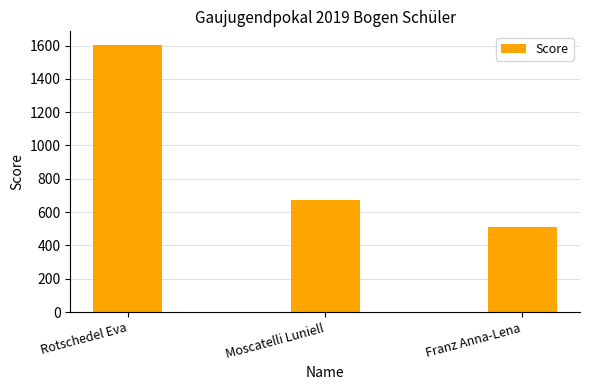

Does the chart contain any negative values?

No